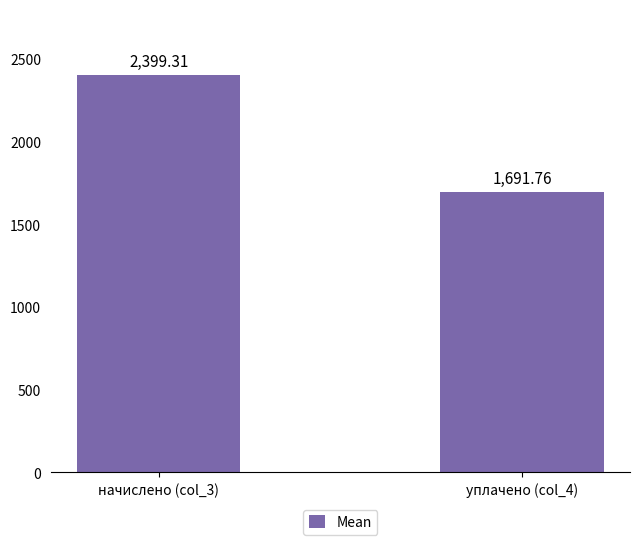

How many series are shown in this chart?

1